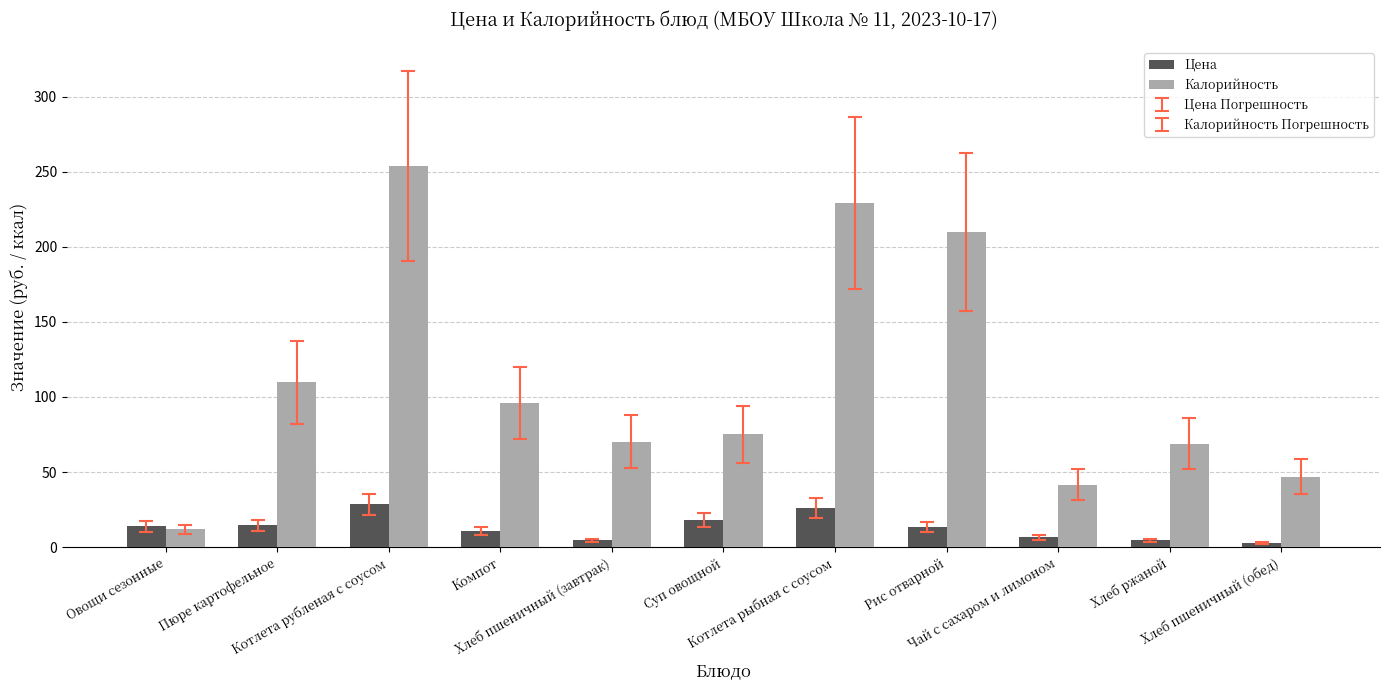

Rank the series by their average value, from lowest to highest.

Цена, Калорийность